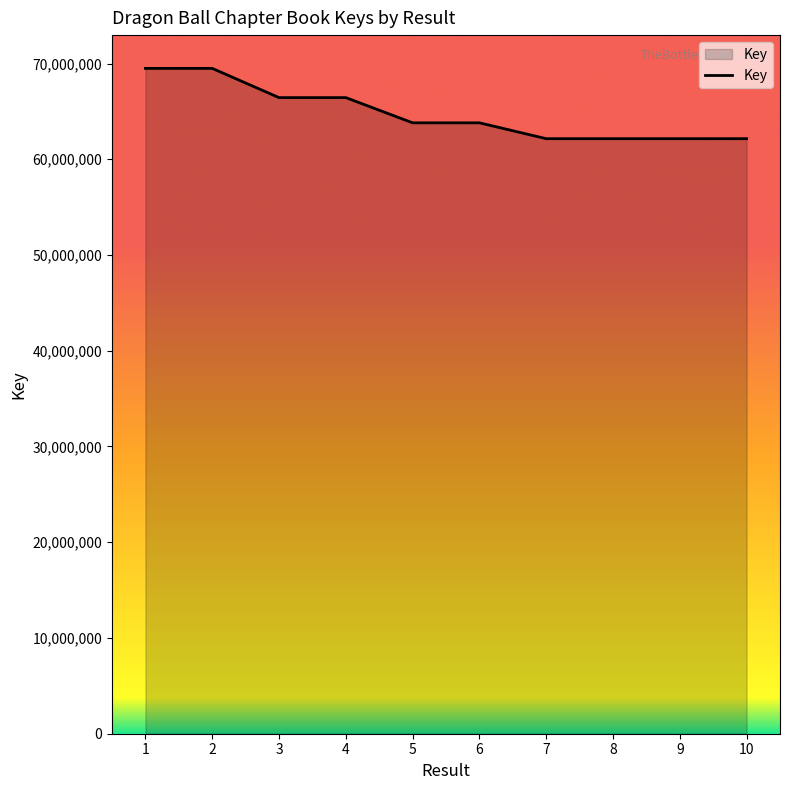

The value at 2 is 69490580. True or false?

True